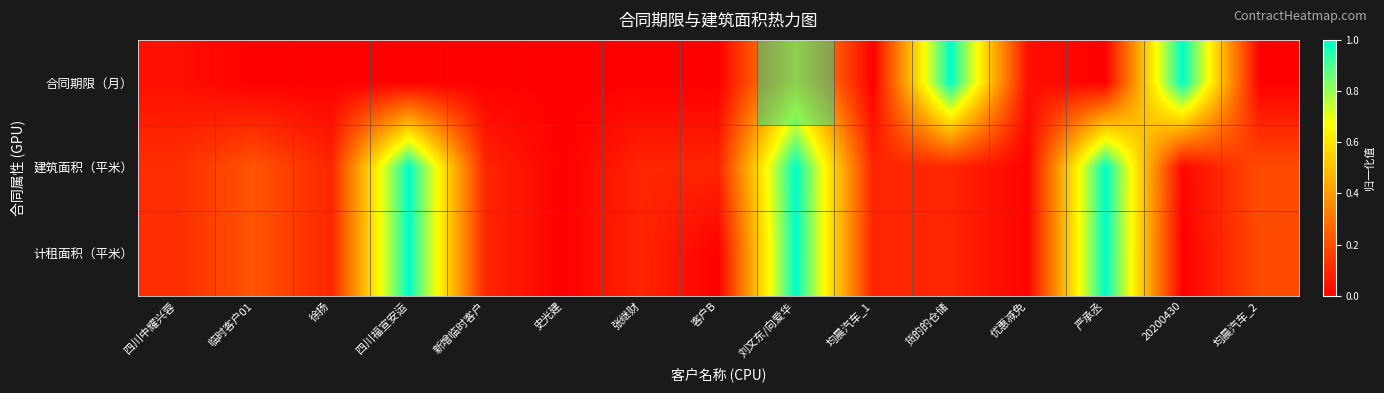

What is the difference between the highest and lowest values at 新增临时客户?

0.1